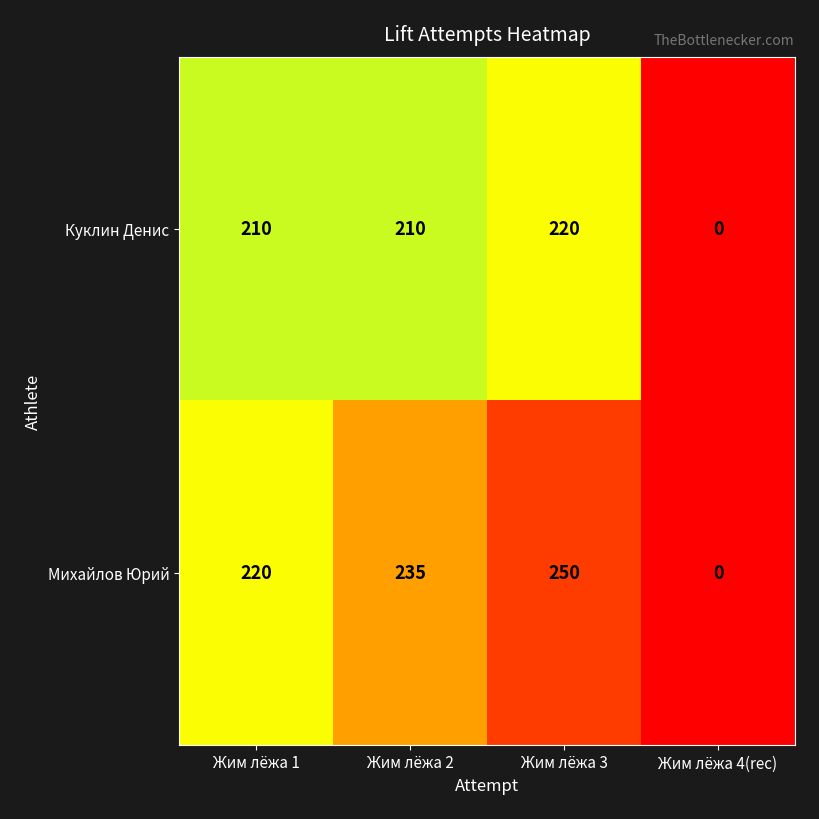

Where is Михайлов Юрий nearest to the value 125?

Жим лёжа 1